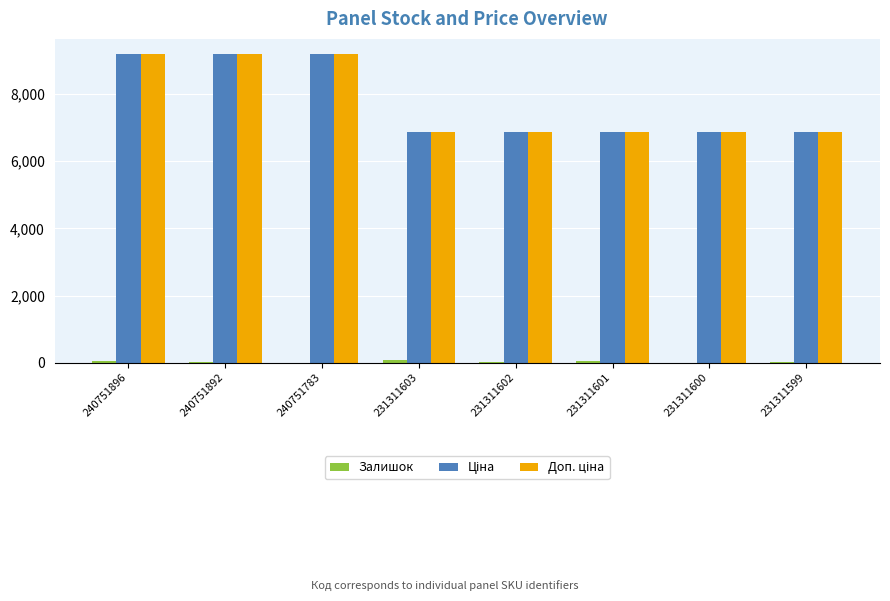

Are the bars horizontal?

No